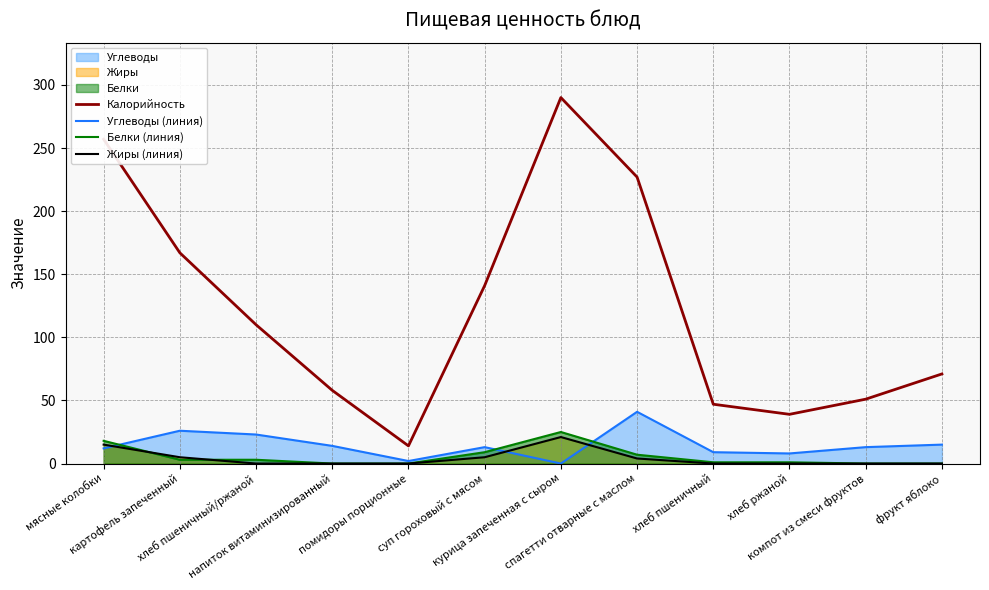

What is the spread (max minus min) of values at фрукт яблоко?

71